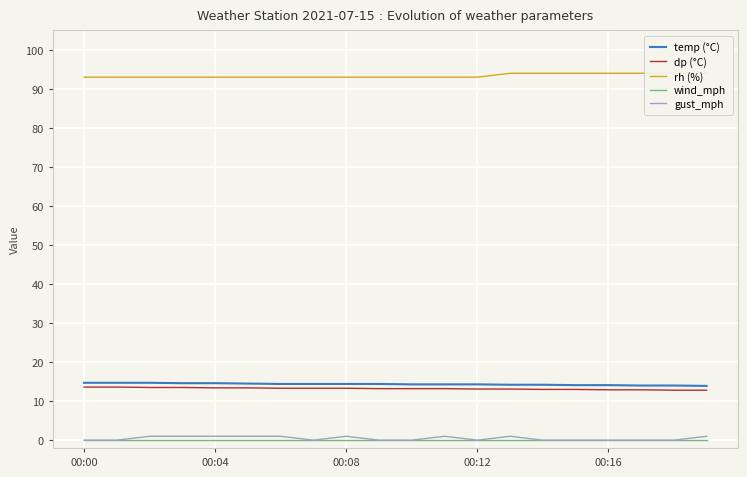

True or false: gust_mph and temp (°C) cross at least once.

False